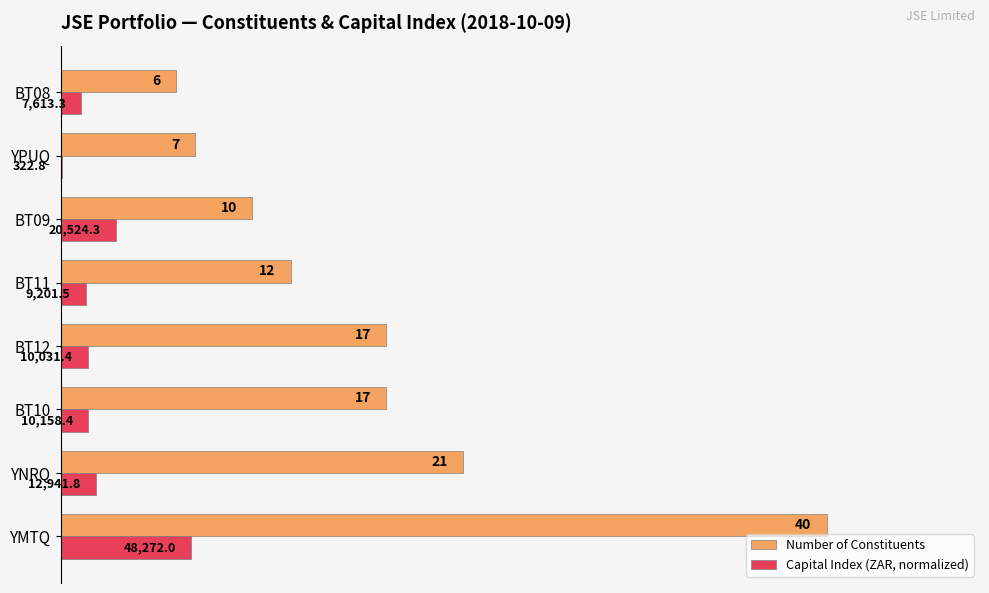

What are all the series names shown in the legend?

Number of Constituents, Capital Index (ZAR, normalized)